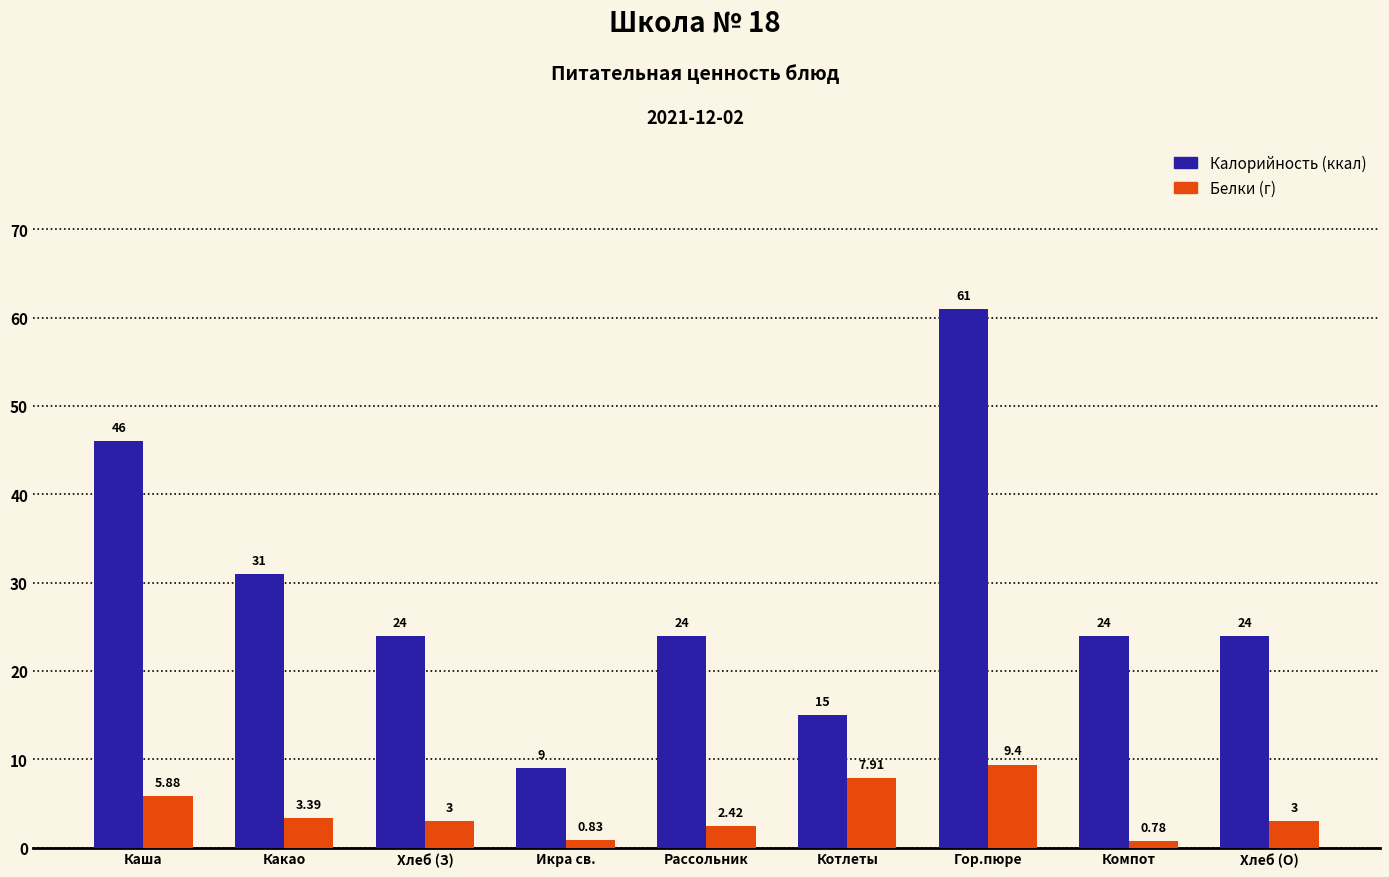

At which category does the chart reach its peak across all series?

Гор.пюре